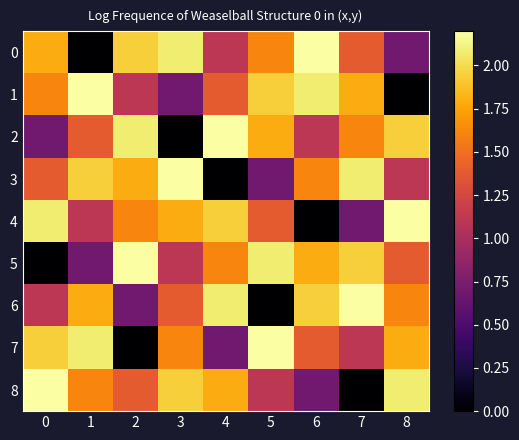

Which has a higher value, 7 or 5?

5